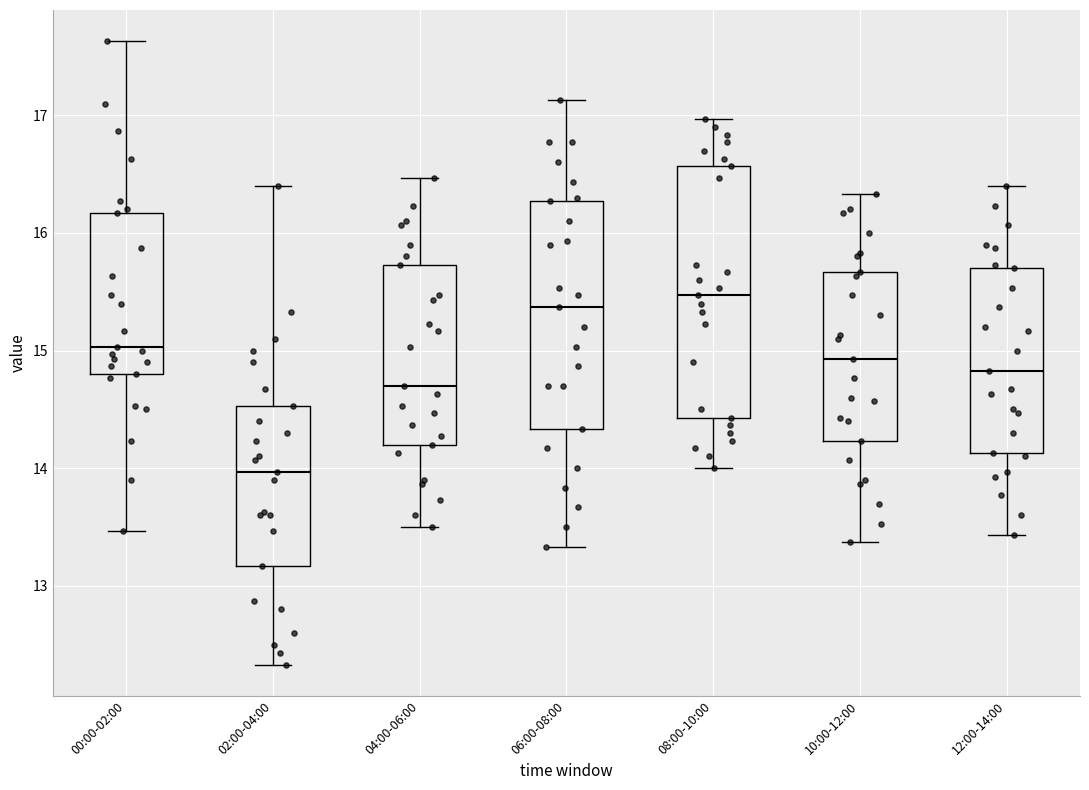

Reading left to right, read every box against the y-axis: the position of its median line, the range the box covers, and the ends of its whiskers. The values are not printed on the chart, so give them approximately, as read against the axis.

00:00-02:00: median 15.0, box 14.8 to 16.2, whiskers 13.5 to 17.6
02:00-04:00: median 14.0, box 13.2 to 14.5, whiskers 12.3 to 16.4
04:00-06:00: median 14.7, box 14.2 to 15.7, whiskers 13.5 to 16.5
06:00-08:00: median 15.4, box 14.3 to 16.3, whiskers 13.3 to 17.1
08:00-10:00: median 15.5, box 14.4 to 16.6, whiskers 14.0 to 17.0
10:00-12:00: median 14.9, box 14.2 to 15.7, whiskers 13.4 to 16.3
12:00-14:00: median 14.8, box 14.1 to 15.7, whiskers 13.4 to 16.4